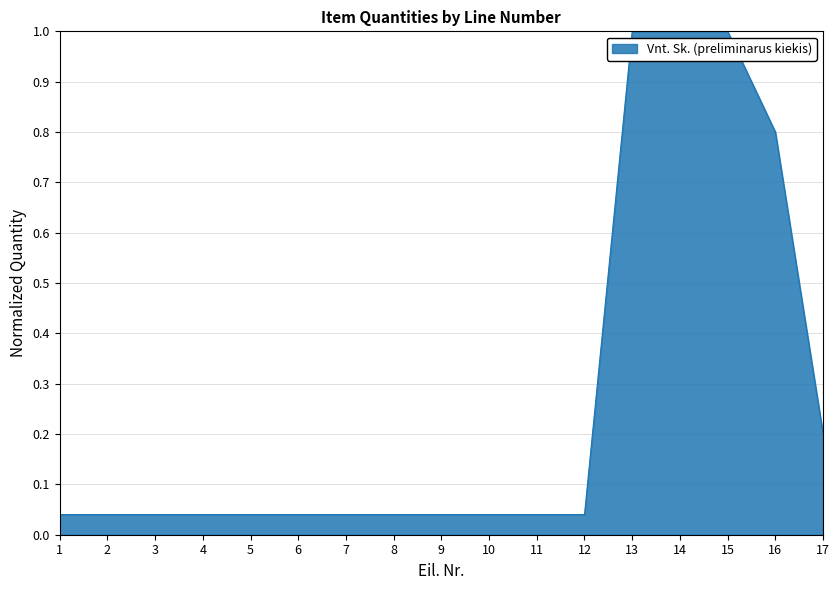

How many lines are shown in the chart?

1